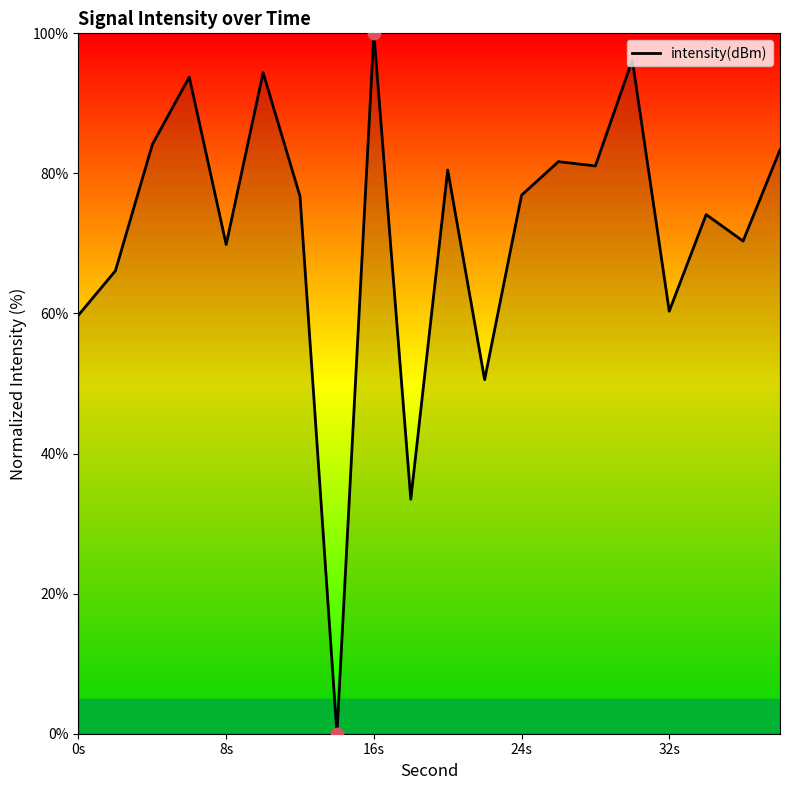

What is the difference between the maximum and minimum values?

100.0